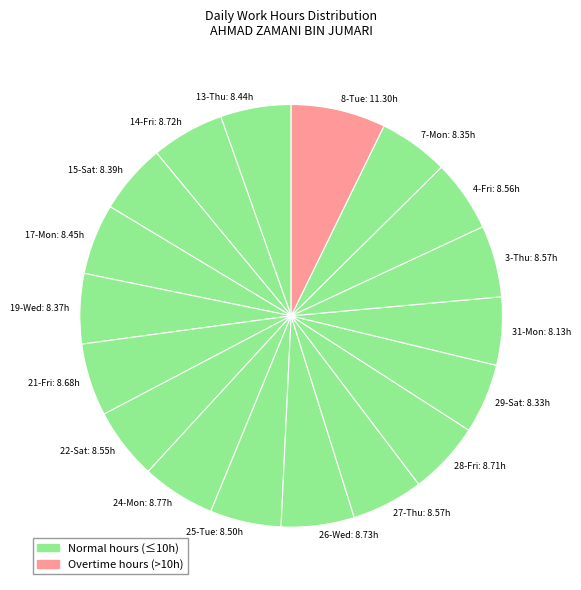

Is there a majority slice in this chart?

No